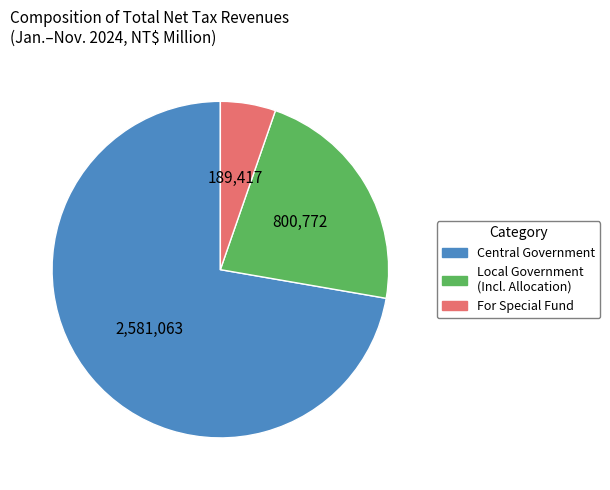

Is the sum of Central Government and For Special Fund greater than half?

Yes